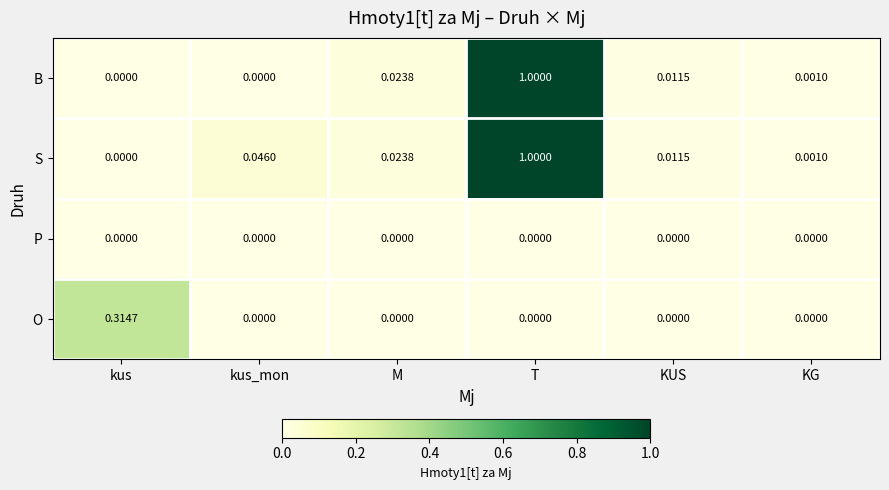

Which category has the highest value across all series?

T